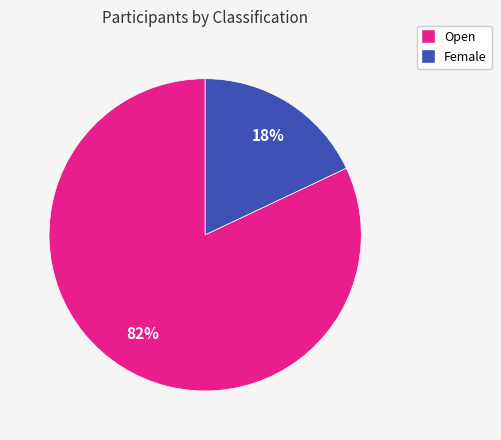

To the nearest percent, what is the difference between the largest and smallest slice percentages?

64%